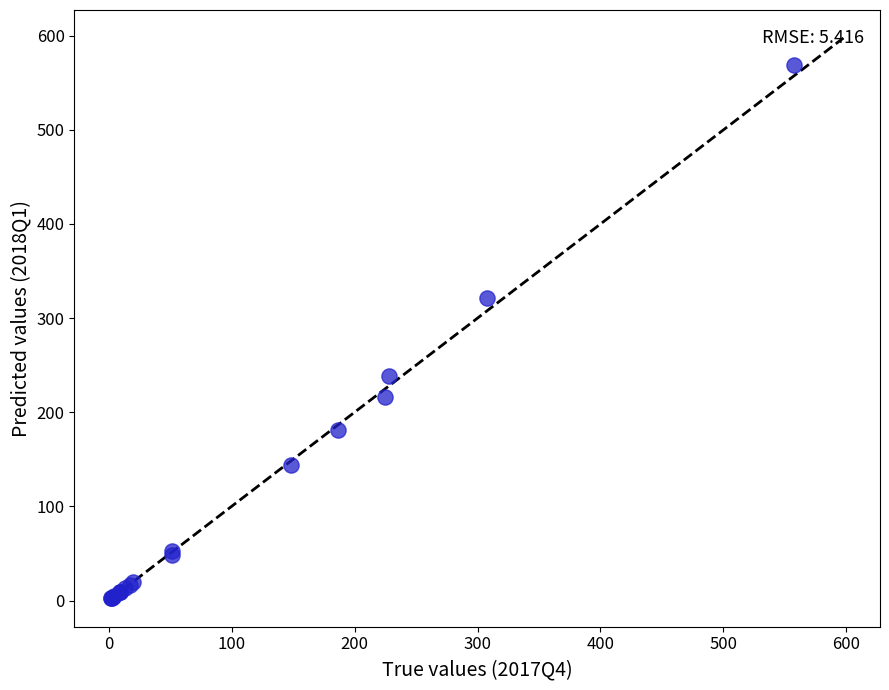

What Y value in the scatter plot is closest to 285?

321.0